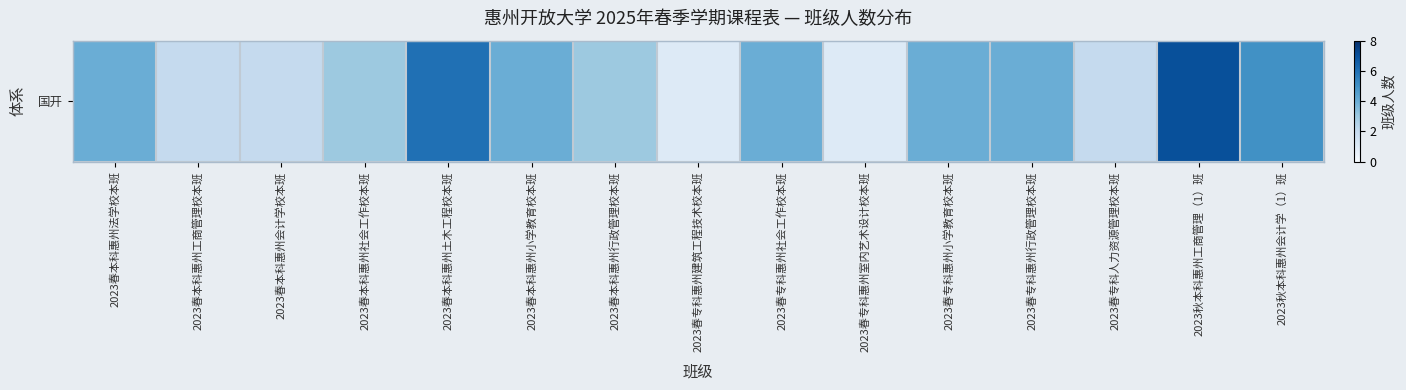

Reading left to right, extract all data points from this chart.

2023春本科惠州法学校本班=4	2023春本科惠州工商管理校本班=2	2023春本科惠州会计学校本班=2	2023春本科惠州社会工作校本班=3	2023春本科惠州土木工程校本班=6	2023春本科惠州小学教育校本班=4	2023春本科惠州行政管理校本班=3	2023春专科惠州建筑工程技术校本班=1	2023春专科惠州社会工作校本班=4	2023春专科惠州室内艺术设计校本班=1	2023春专科惠州小学教育校本班=4	2023春专科惠州行政管理校本班=4	2023春专科人力资源管理校本班=2	2023秋本科惠州工商管理（1）班=7	2023秋本科惠州会计学（1）班=5